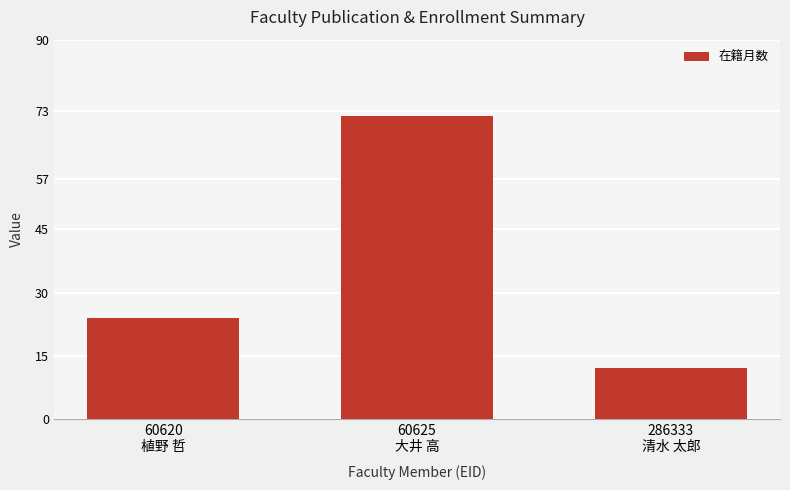

How many values are between 12 and 72?

3